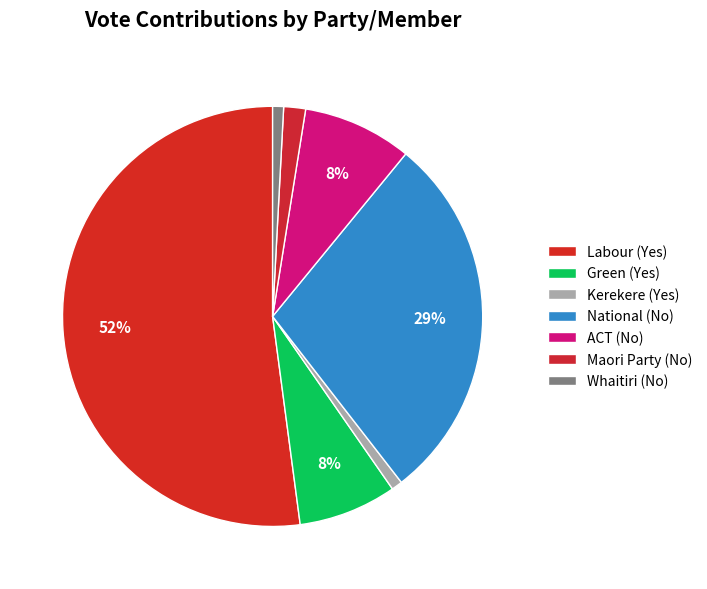

Which category accounts for the majority?

Labour (Yes)